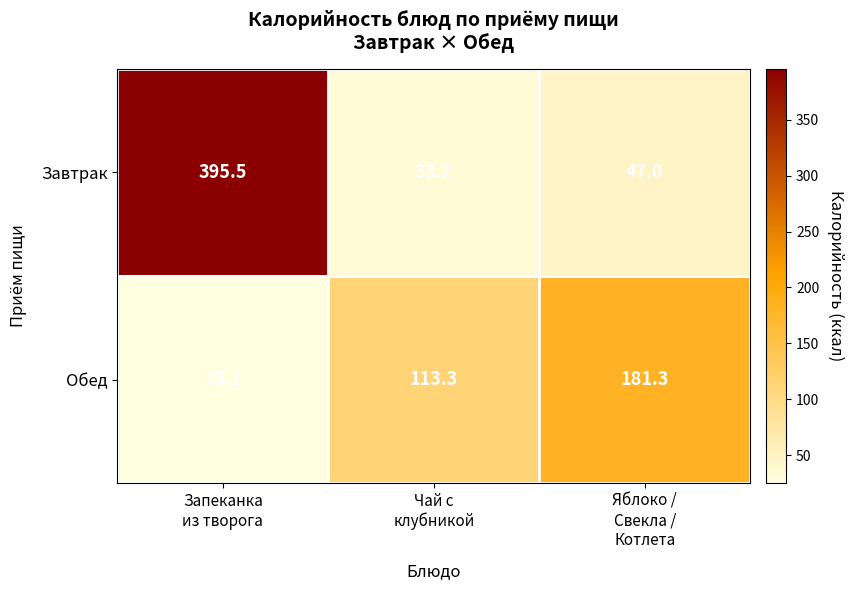

Rank the series by their maximum value, from highest to lowest.

Завтрак, Обед